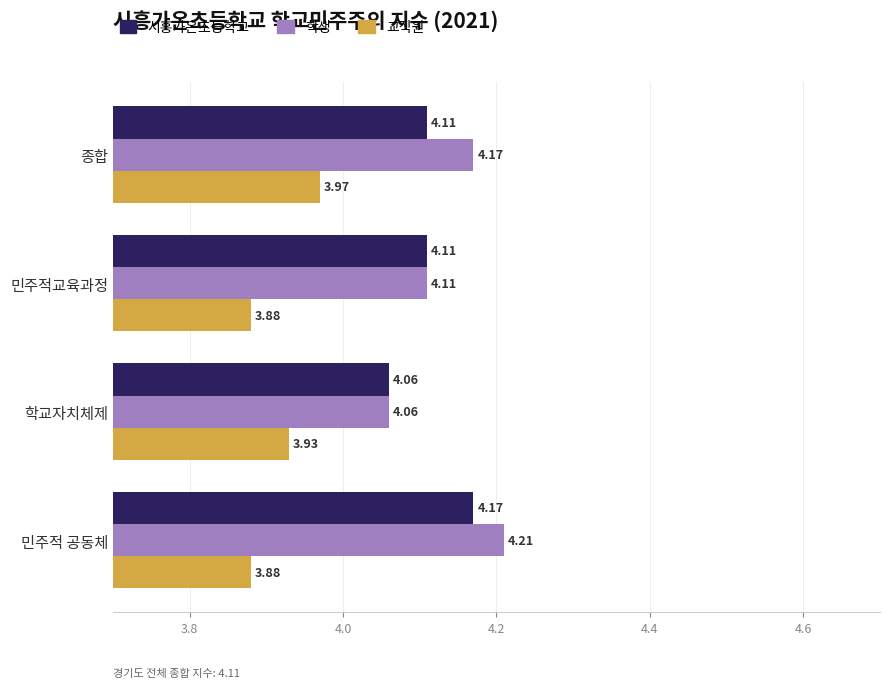

At which category does the chart reach its peak across all series?

민주적 공동체